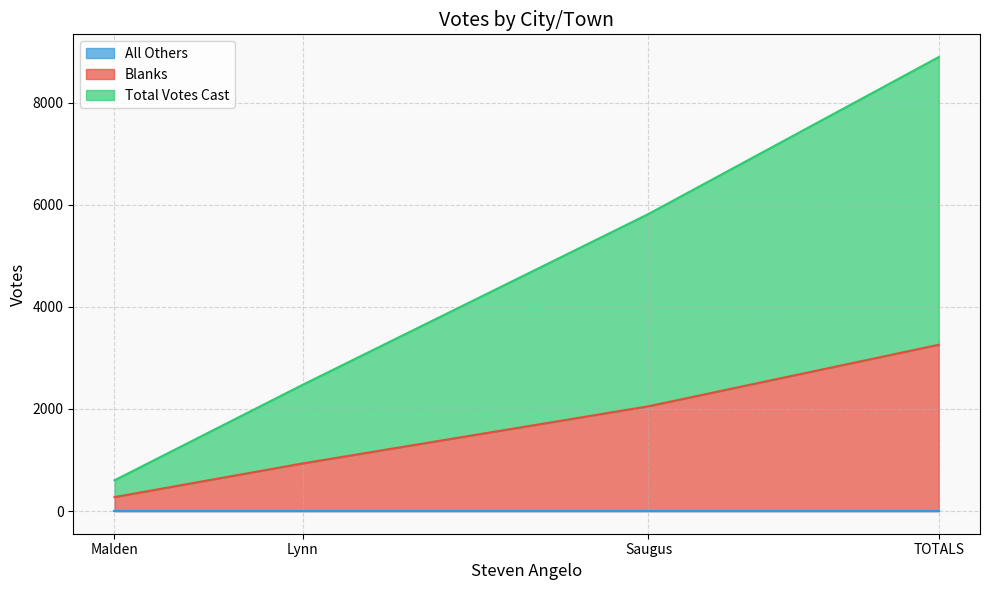

What is the total value across all series at Malden?

875